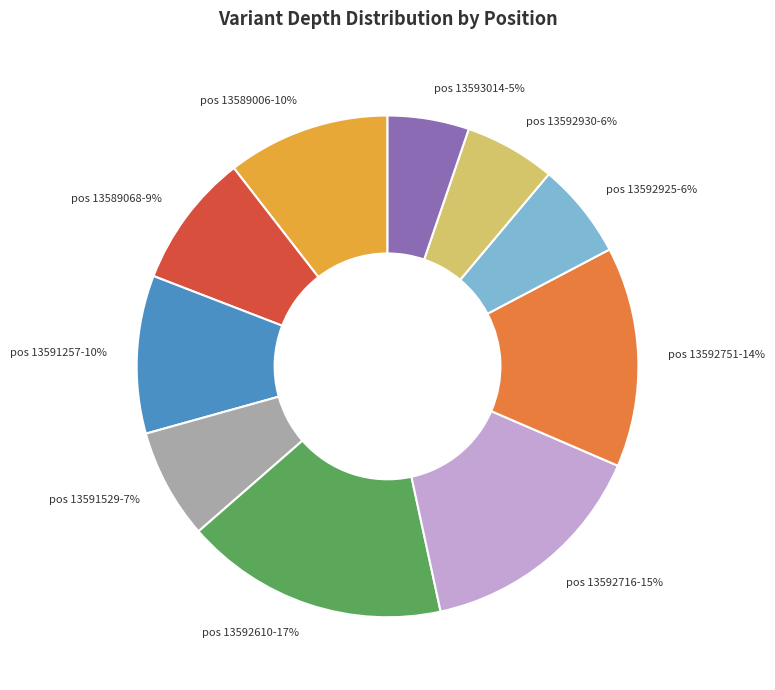

Is there a majority slice in this chart?

No